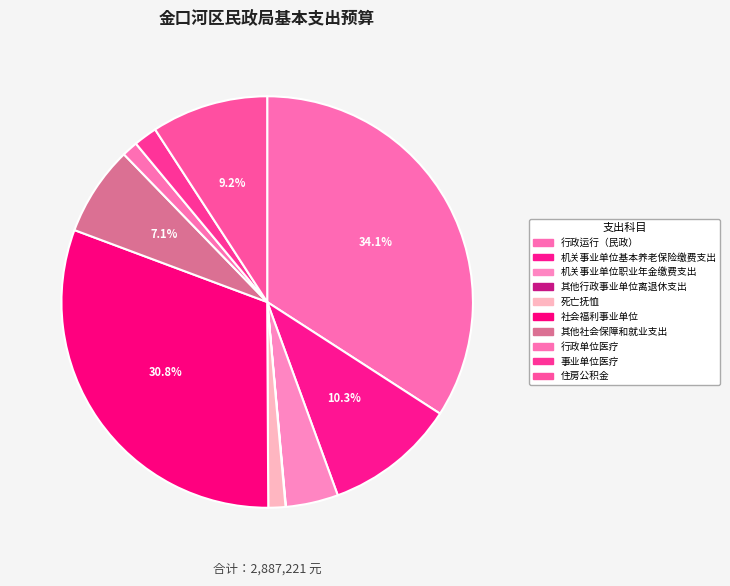

Does 行政运行（民政） account for over 50% of the chart?

No